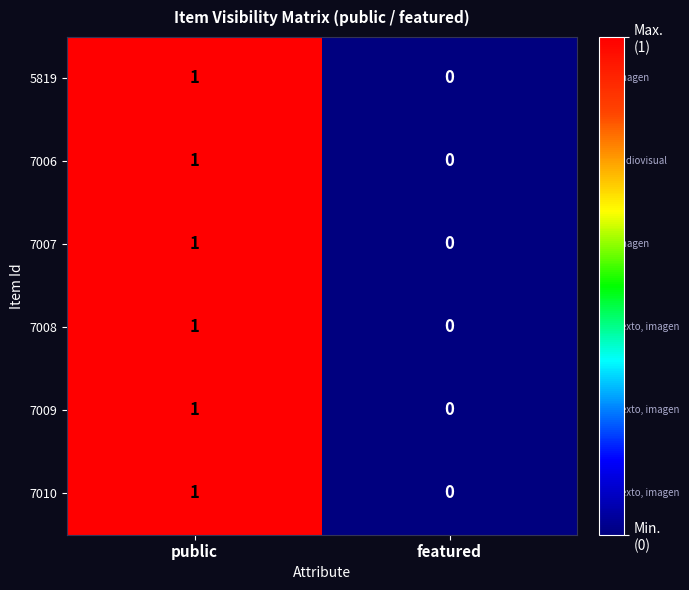

How many data points in 7007 are less than 1?

1